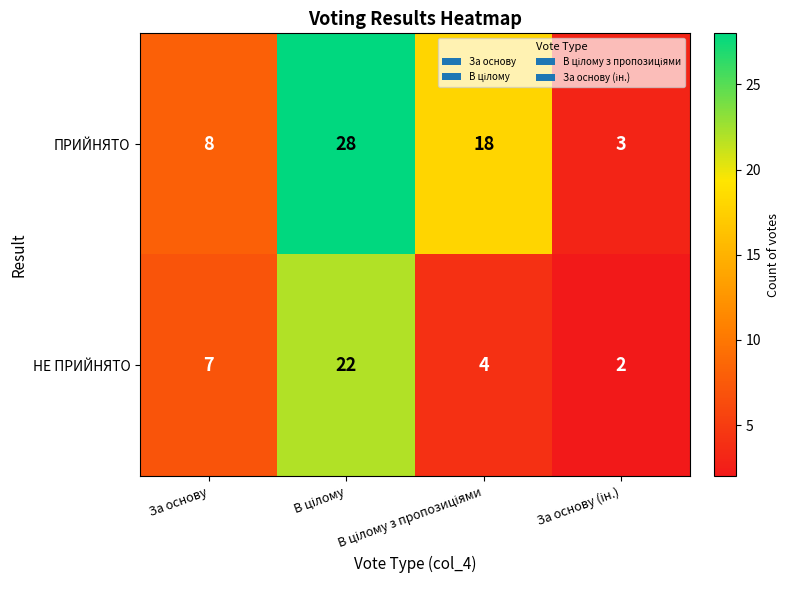

Count the НЕ ПРИЙНЯТО values in the range 4 to 22.

3